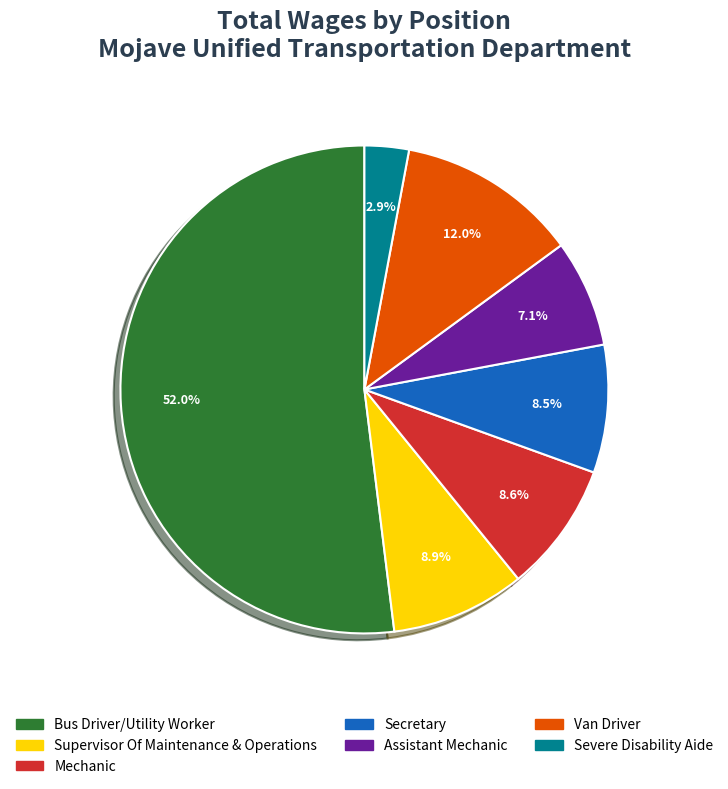

How many segments does this pie chart have?

7